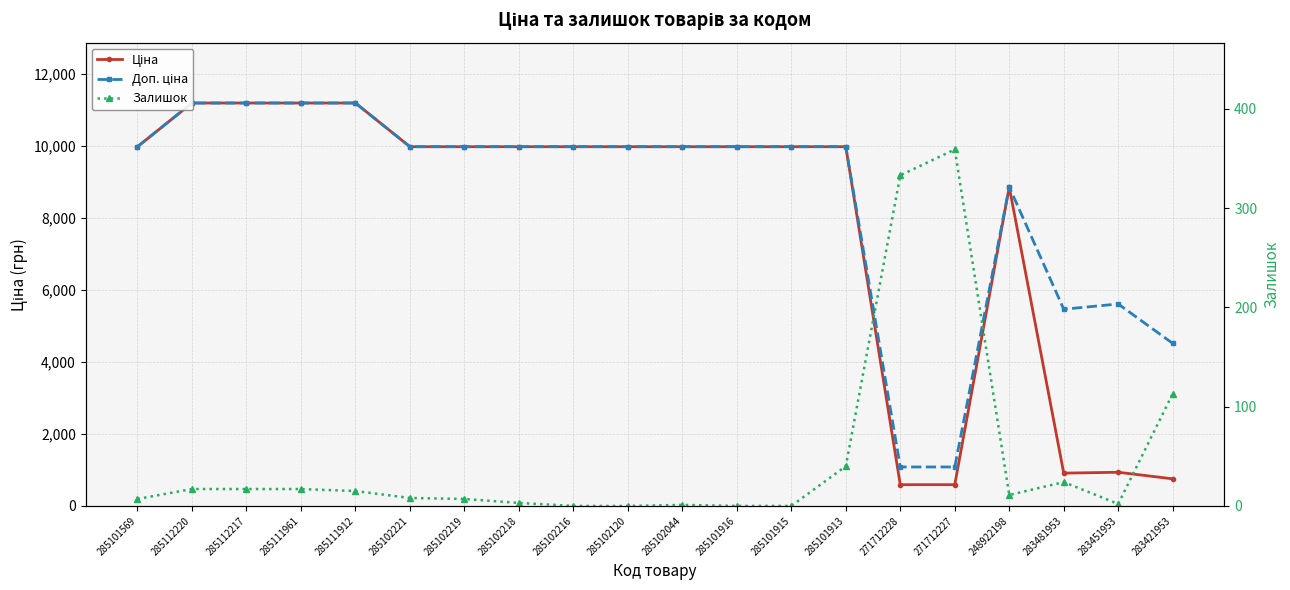

True or false: Залишок has a value of 24.3 at 285112217.

False